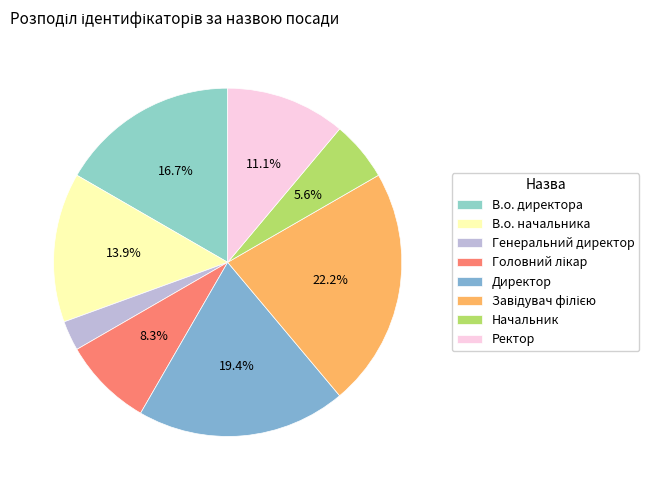

Approximately how many times larger is the value at В.о. директора compared to Завідувач філією?

0.8